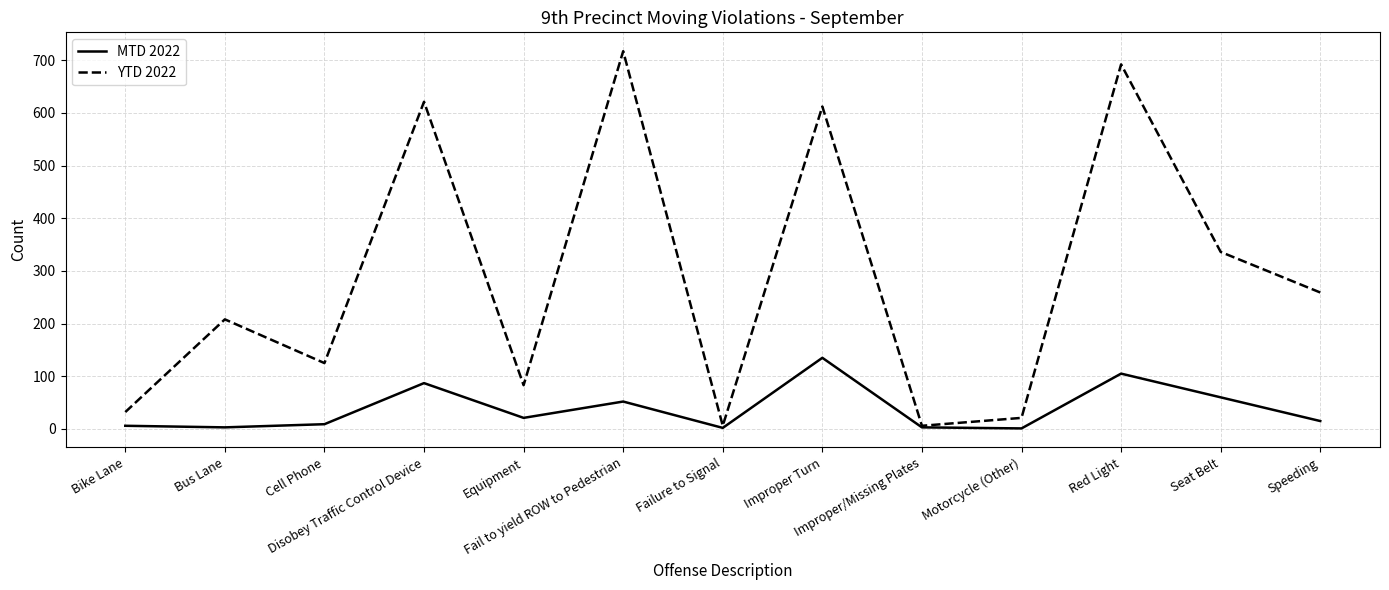

True or false: MTD 2022 has a value of 52 at Fail to yield ROW to Pedestrian.

True